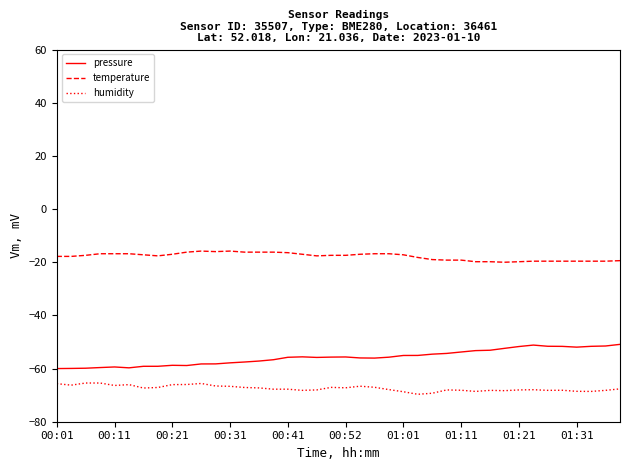

What is the sum of all pressure values?

-2230.1